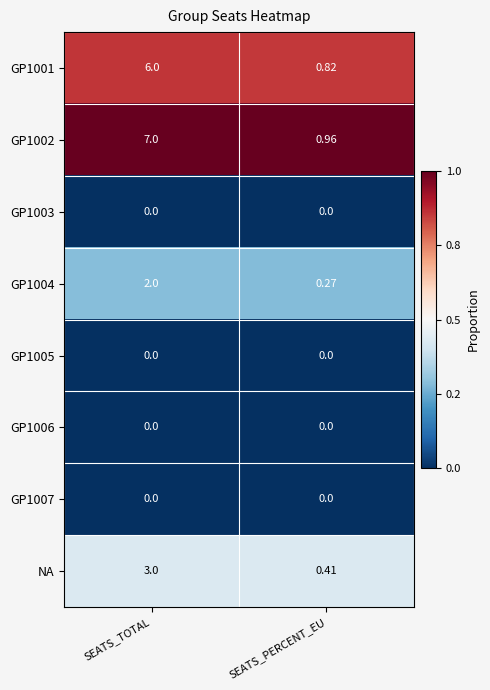

Is the value of GP1007 at SEATS_PERCENT_EU greater than the value of GP1004 at SEATS_TOTAL?

No